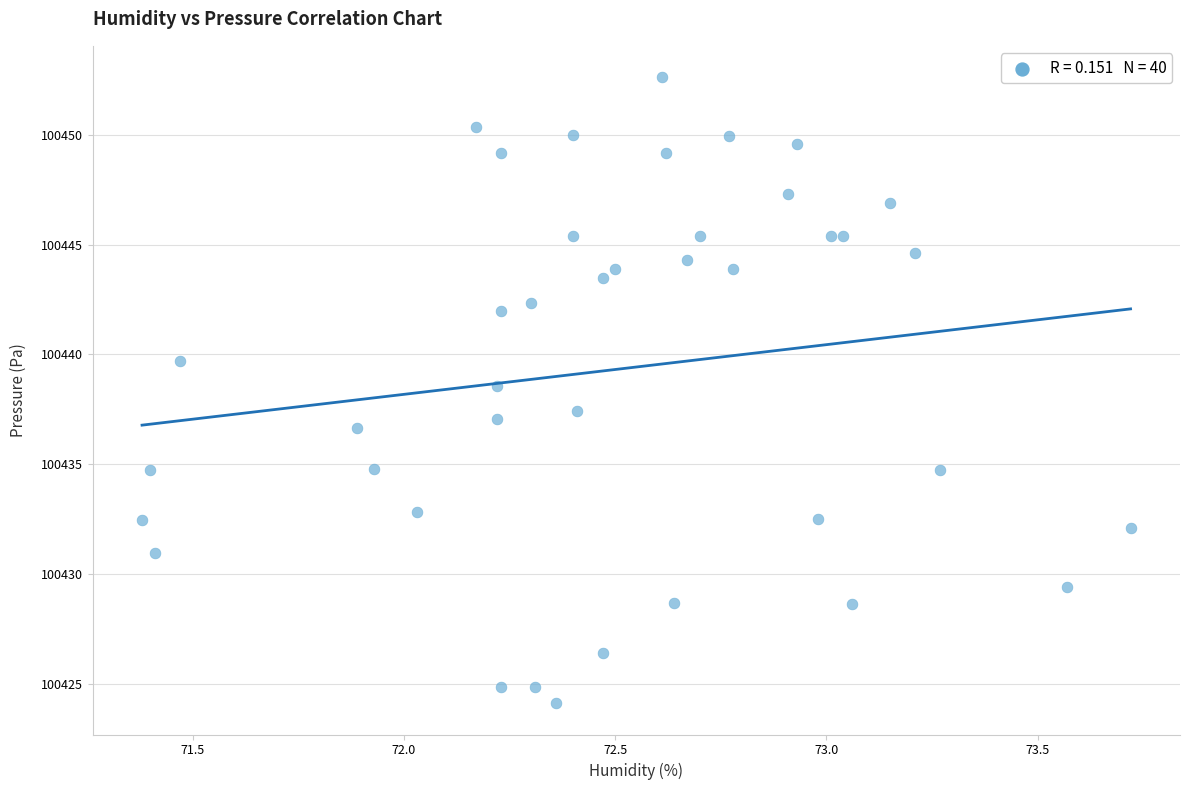

What is the range of Y values (max minus min)?

28.5